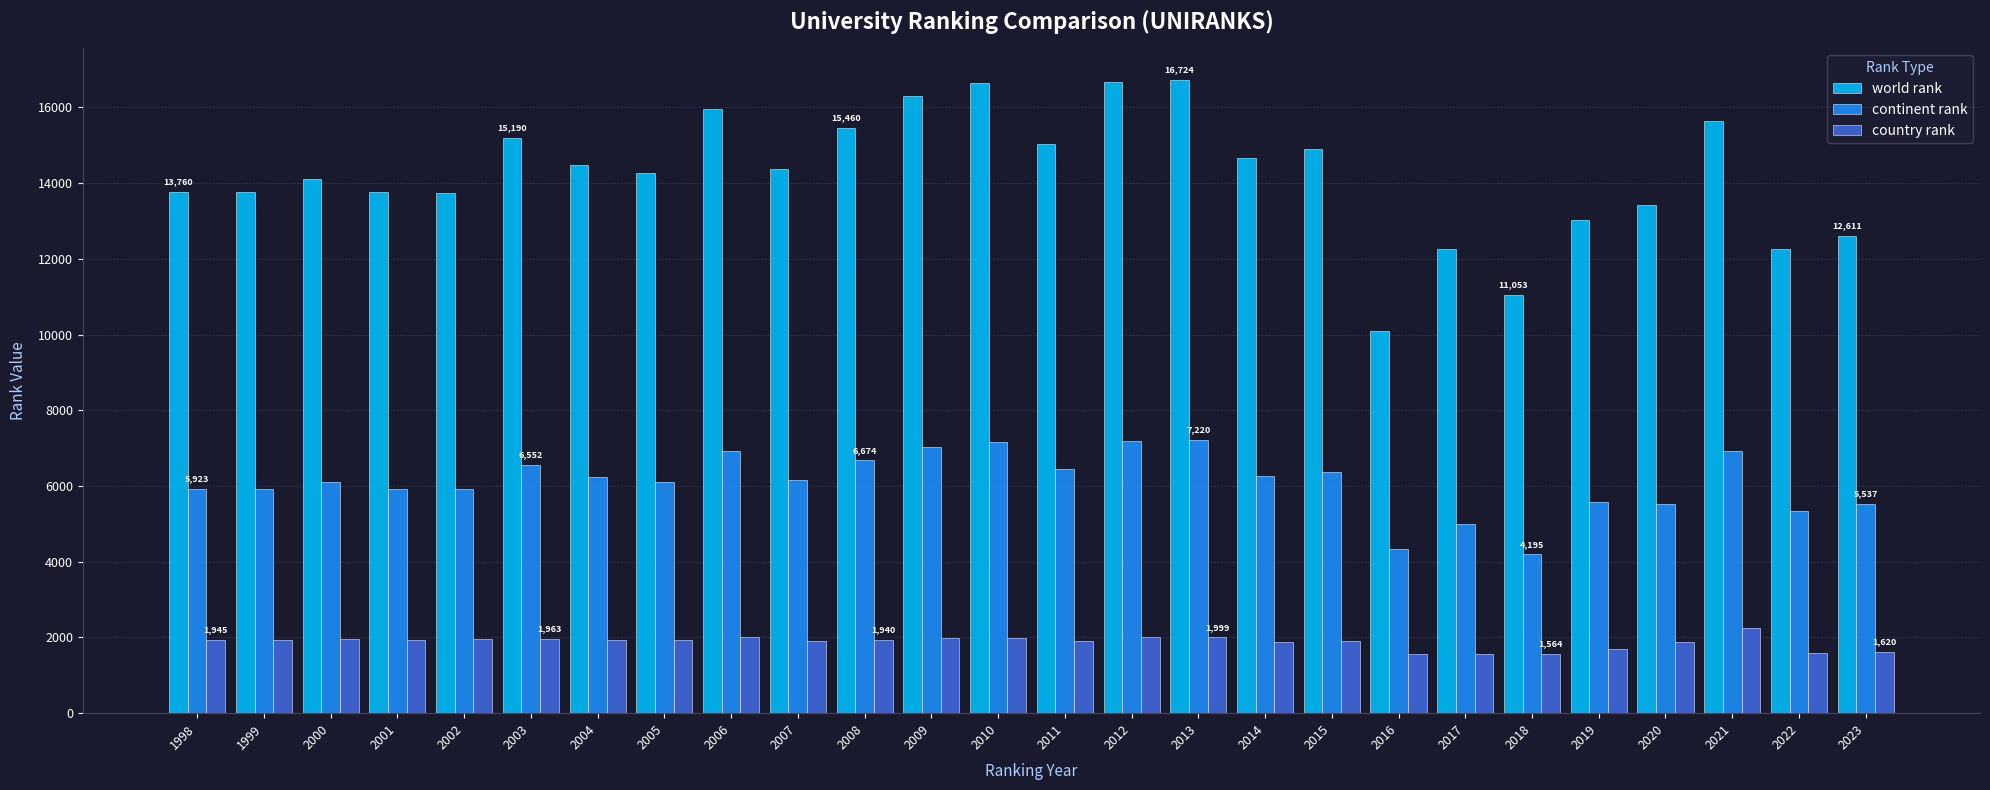

What is the maximum value shown in the chart?

16724